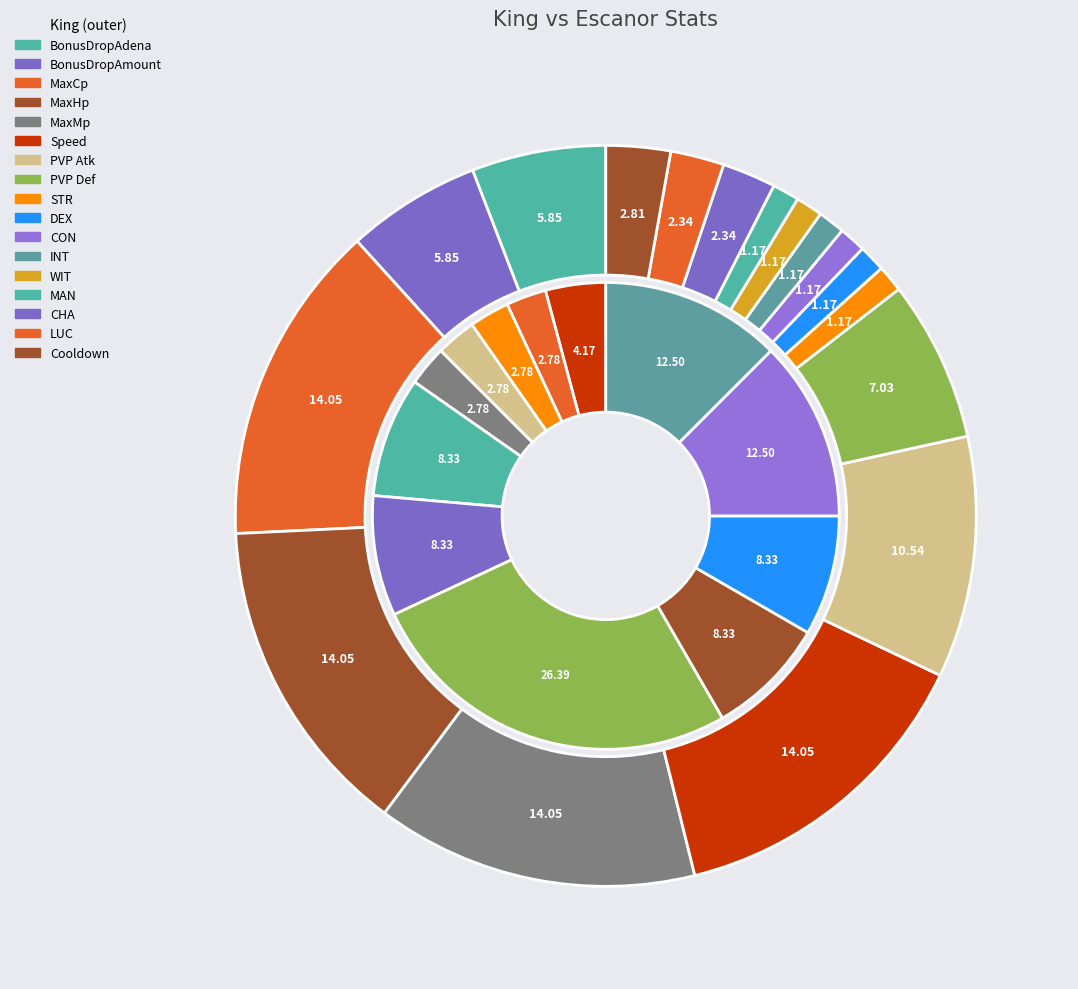

Approximately how many times larger is the value at MaxMp compared to STR?

12.0